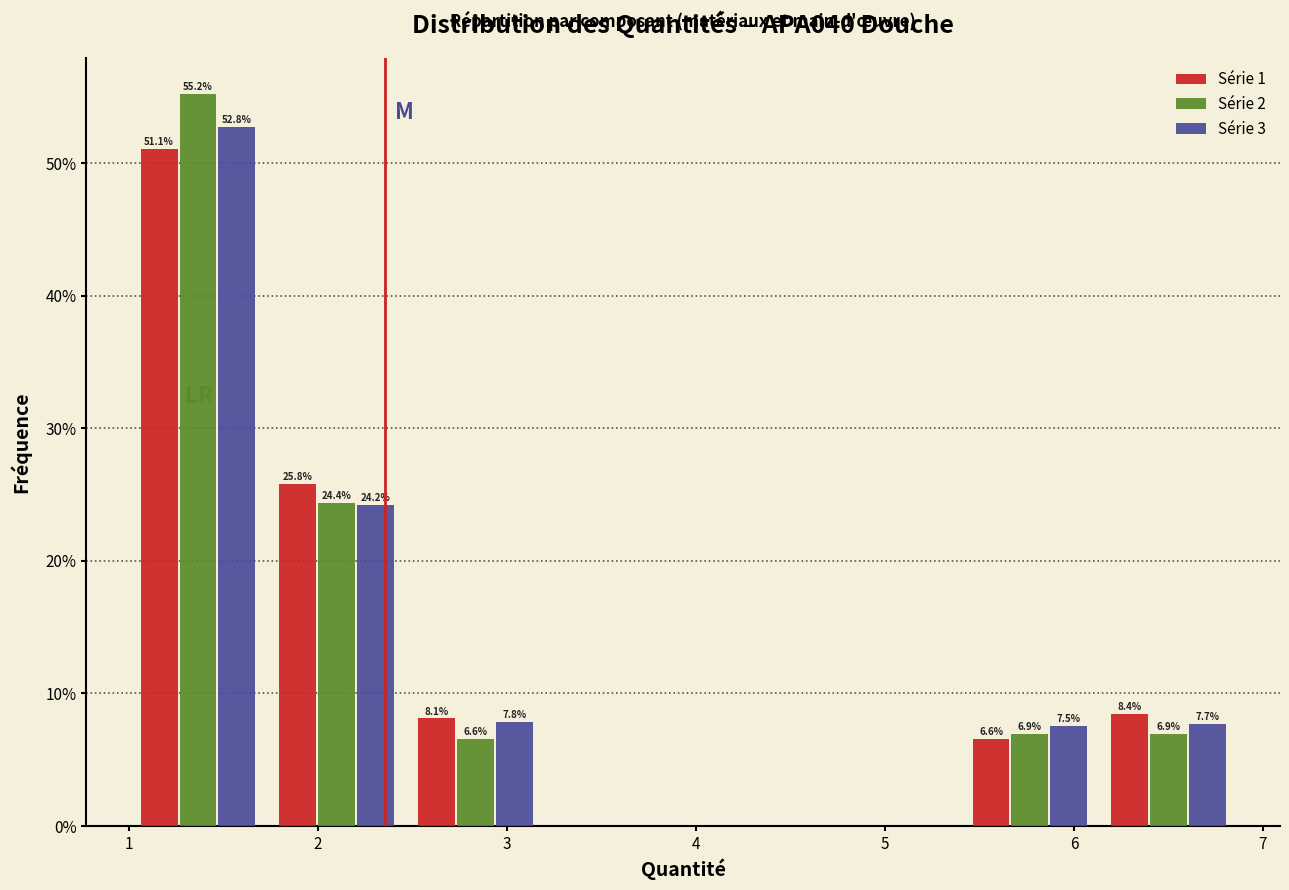

In the Série 2 series, which range on the x-axis has the tallest bar?

1.0 to 1.7